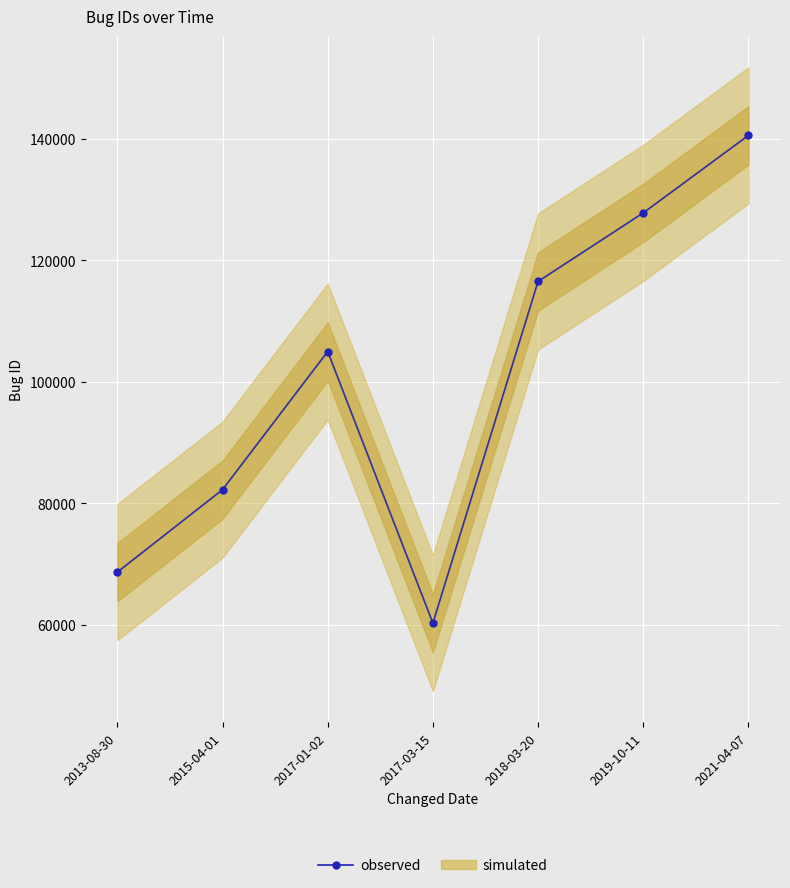

Reading right to left, what are all the values shown in this chart?

2021-04-07=140550	2019-10-11=127799	2018-03-20=116524	2017-03-15=60320	2017-01-02=104993	2015-04-01=82271	2013-08-30=68707